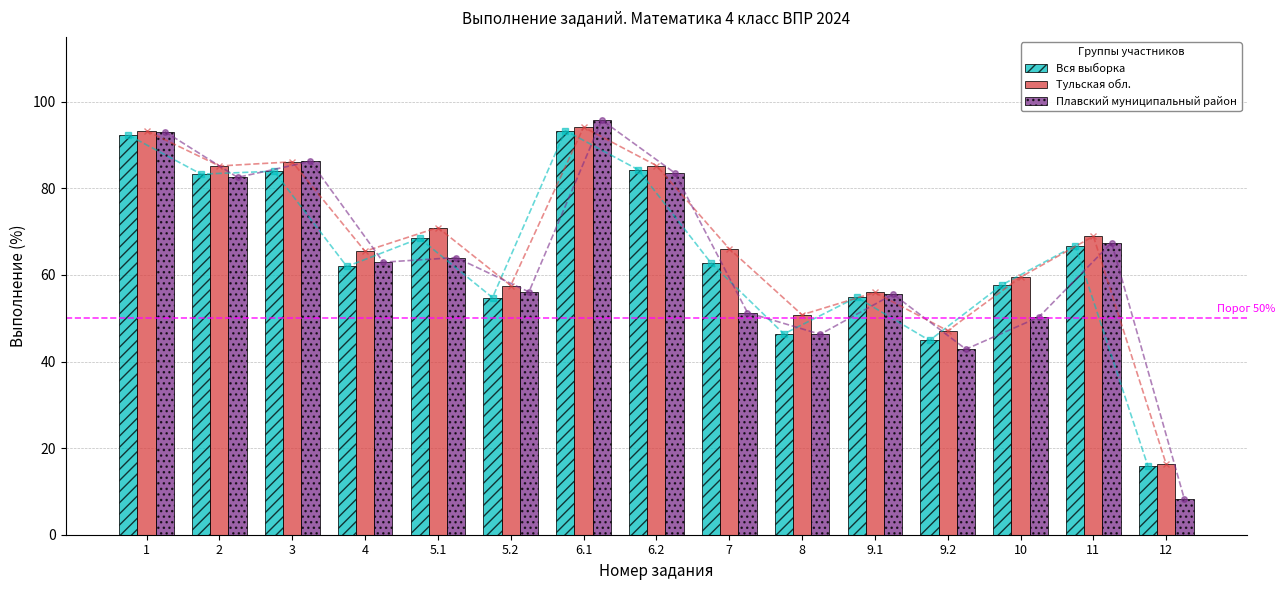

Is the value of Тульская обл. at 6.2 greater than the value of Плавский муниципальный район at 2?

Yes